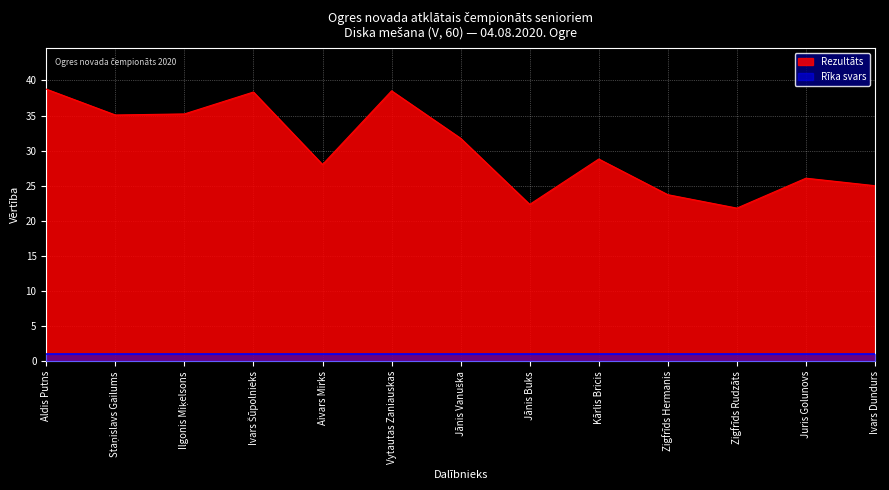

What is the difference between the maximum and minimum values?

16.9